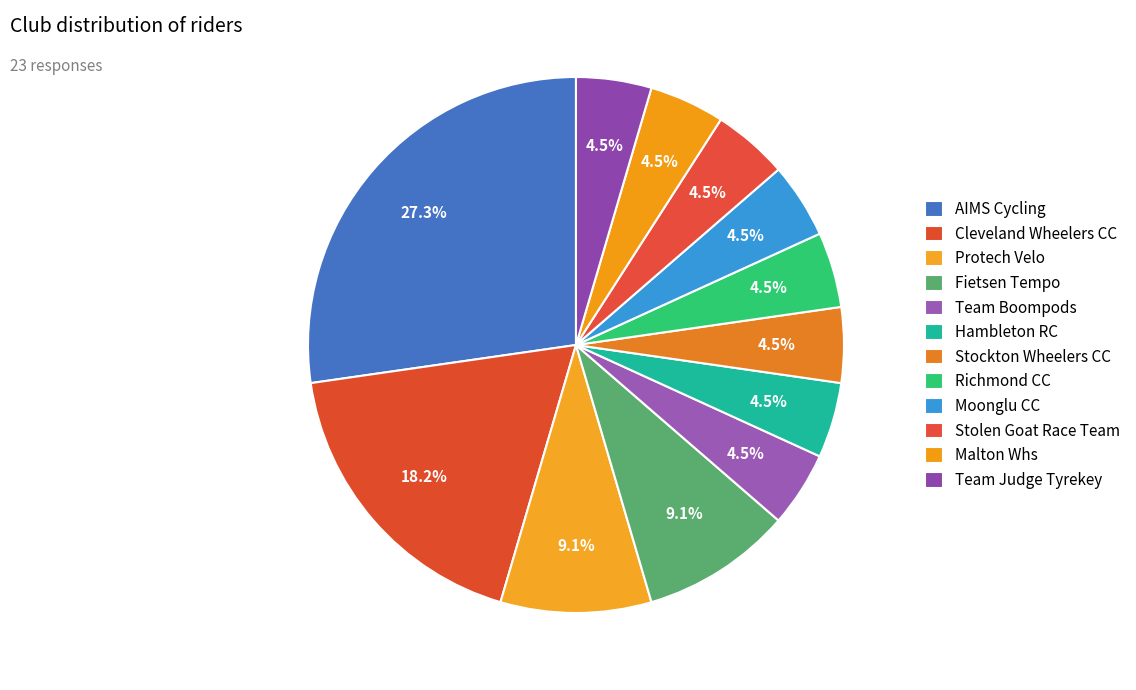

Count the number of slices in the pie.

12